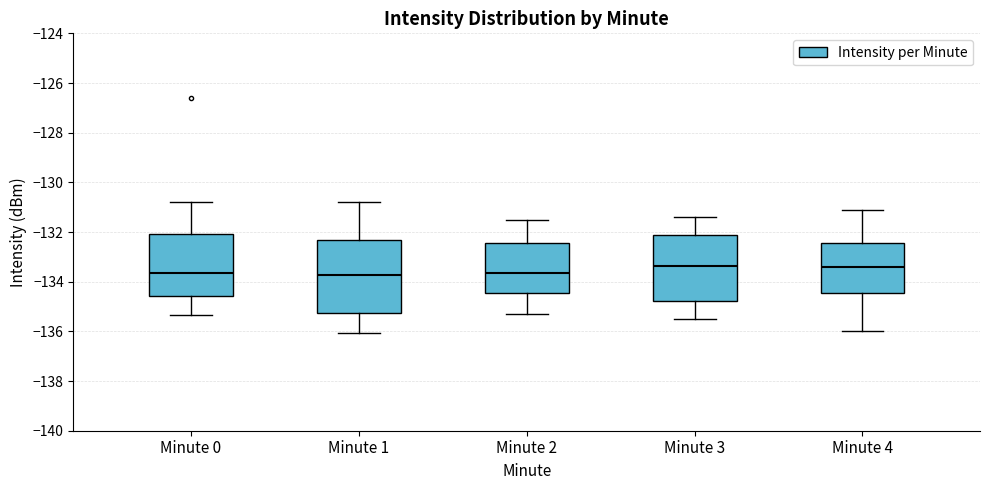

Reading left to right, read every box against the y-axis: the position of its median line, the range the box covers, and the ends of its whiskers. The values are not printed on the chart, so give them approximately, as read against the axis.

Minute 0: median -133.6, box -134.6 to -132.0, whiskers -135.4 to -130.8
Minute 1: median -133.8, box -135.2 to -132.4, whiskers -136.0 to -130.8
Minute 2: median -133.6, box -134.4 to -132.4, whiskers -135.2 to -131.4
Minute 3: median -133.4, box -134.8 to -132.2, whiskers -135.4 to -131.4
Minute 4: median -133.4, box -134.4 to -132.4, whiskers -136.0 to -131.0